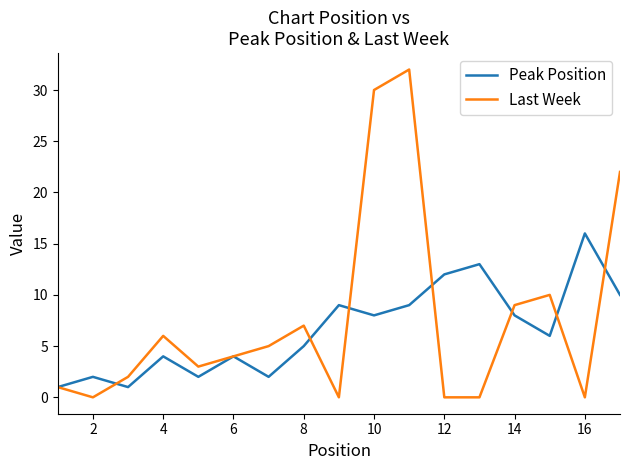

True or false: Last Week and Peak Position intersect in this chart.

True